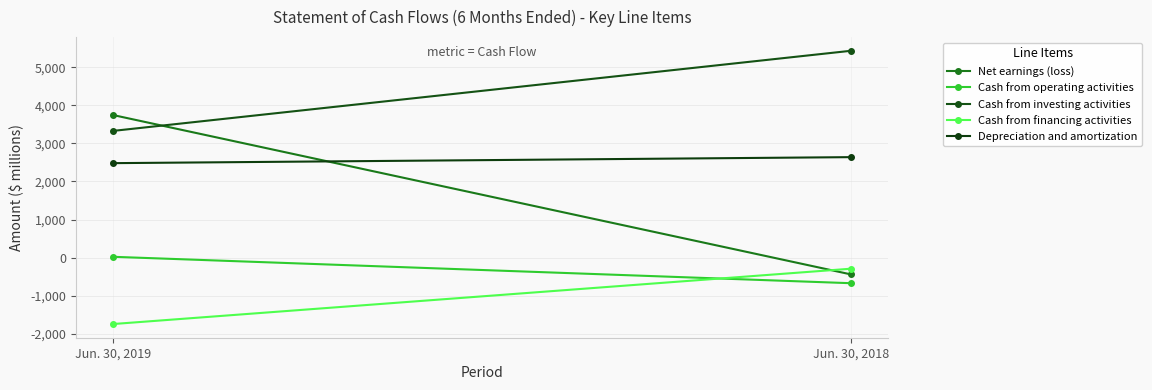

Which series changed the most between Jun. 30, 2019 and Jun. 30, 2018?

Net earnings (loss)